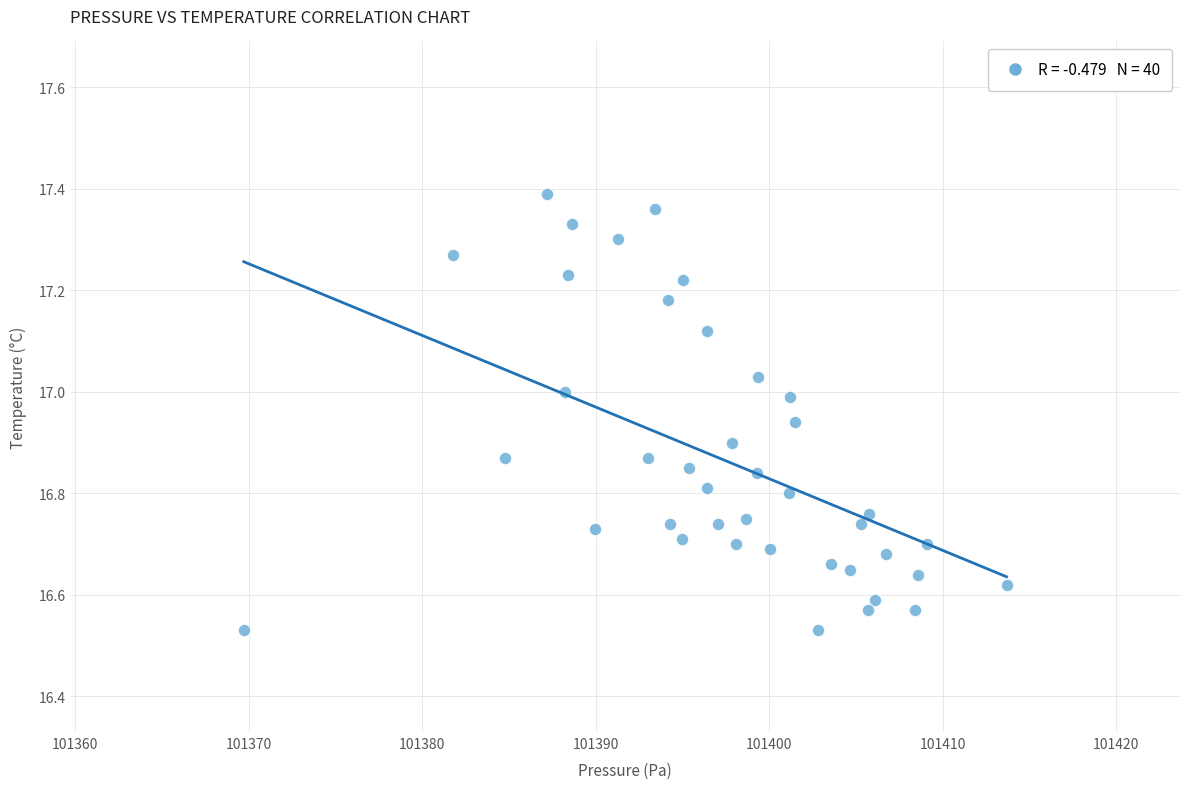

What is the range of Y values (max minus min)?

0.9